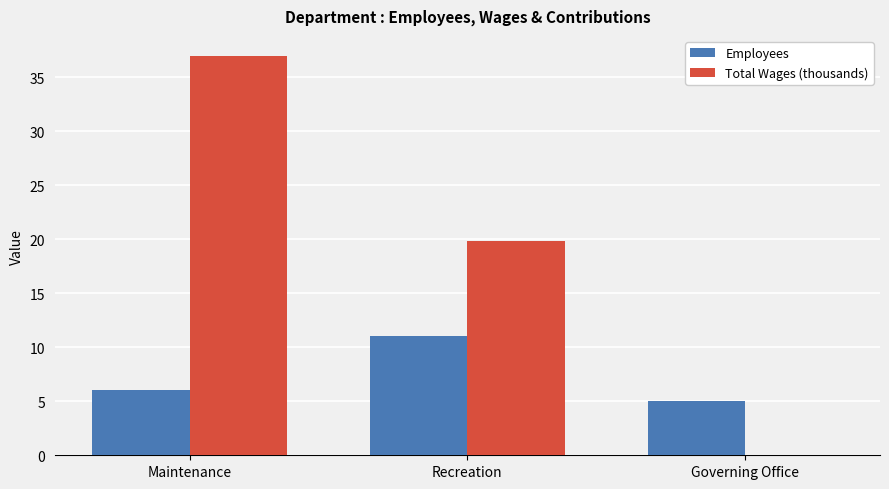

Which series has the largest total across all categories?

Total Wages (thousands)